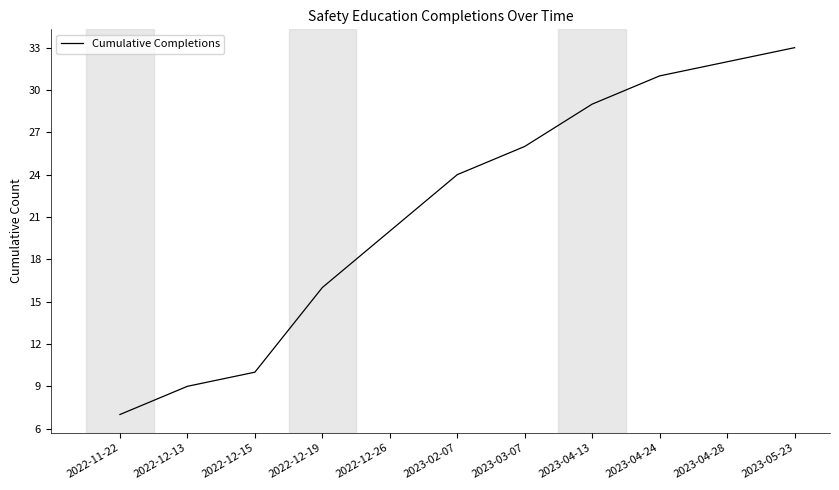

What is the difference between the second highest and second lowest values?

23